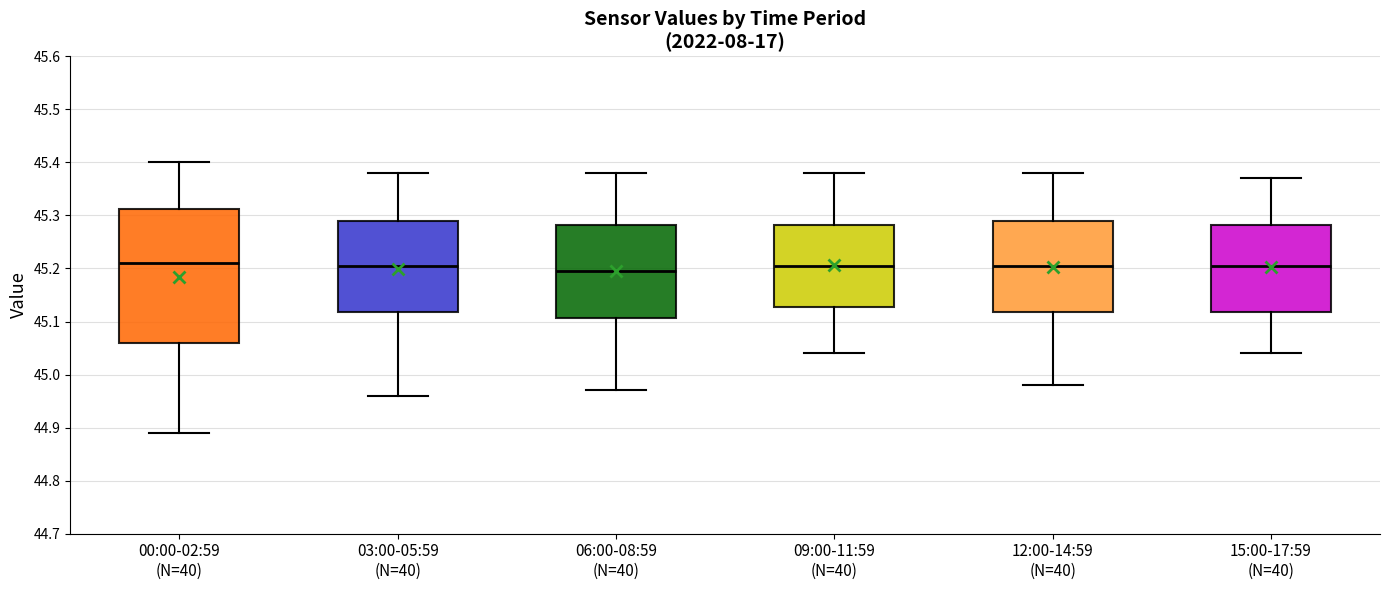

Reading left to right, transcribe this box plot: for each box, give where its median line is, the range the box spans, and where its two whiskers end, as read against the y-axis. The values are not printed on the chart, so give them approximately, as read against the axis.

00:00-02:59 (N=40): median 45.21, box 45.06 to 45.31, whiskers 44.89 to 45.40
03:00-05:59 (N=40): median 45.21, box 45.12 to 45.29, whiskers 44.96 to 45.38
06:00-08:59 (N=40): median 45.20, box 45.11 to 45.28, whiskers 44.97 to 45.38
09:00-11:59 (N=40): median 45.21, box 45.13 to 45.28, whiskers 45.04 to 45.38
12:00-14:59 (N=40): median 45.21, box 45.12 to 45.29, whiskers 44.98 to 45.38
15:00-17:59 (N=40): median 45.21, box 45.12 to 45.28, whiskers 45.04 to 45.37